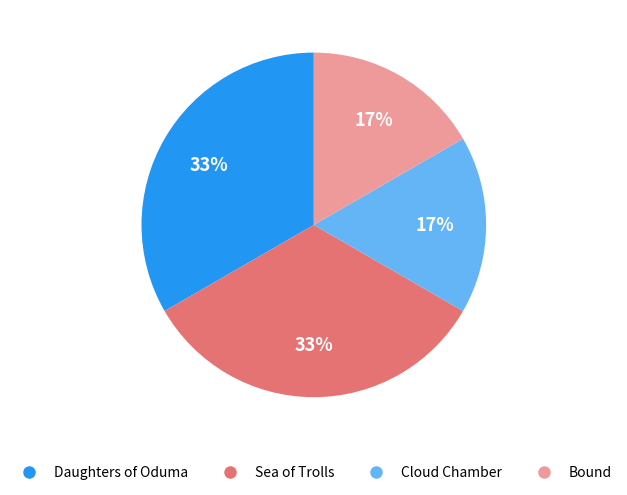

Is it true that Daughters of Oduma is 47% of the pie?

False